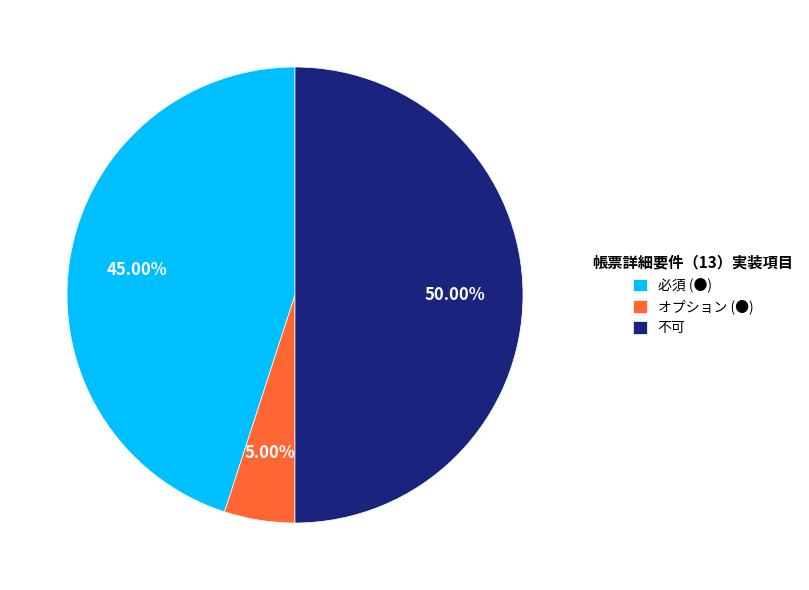

What percentage is the オプション (●) slice, to the nearest percent?

5%